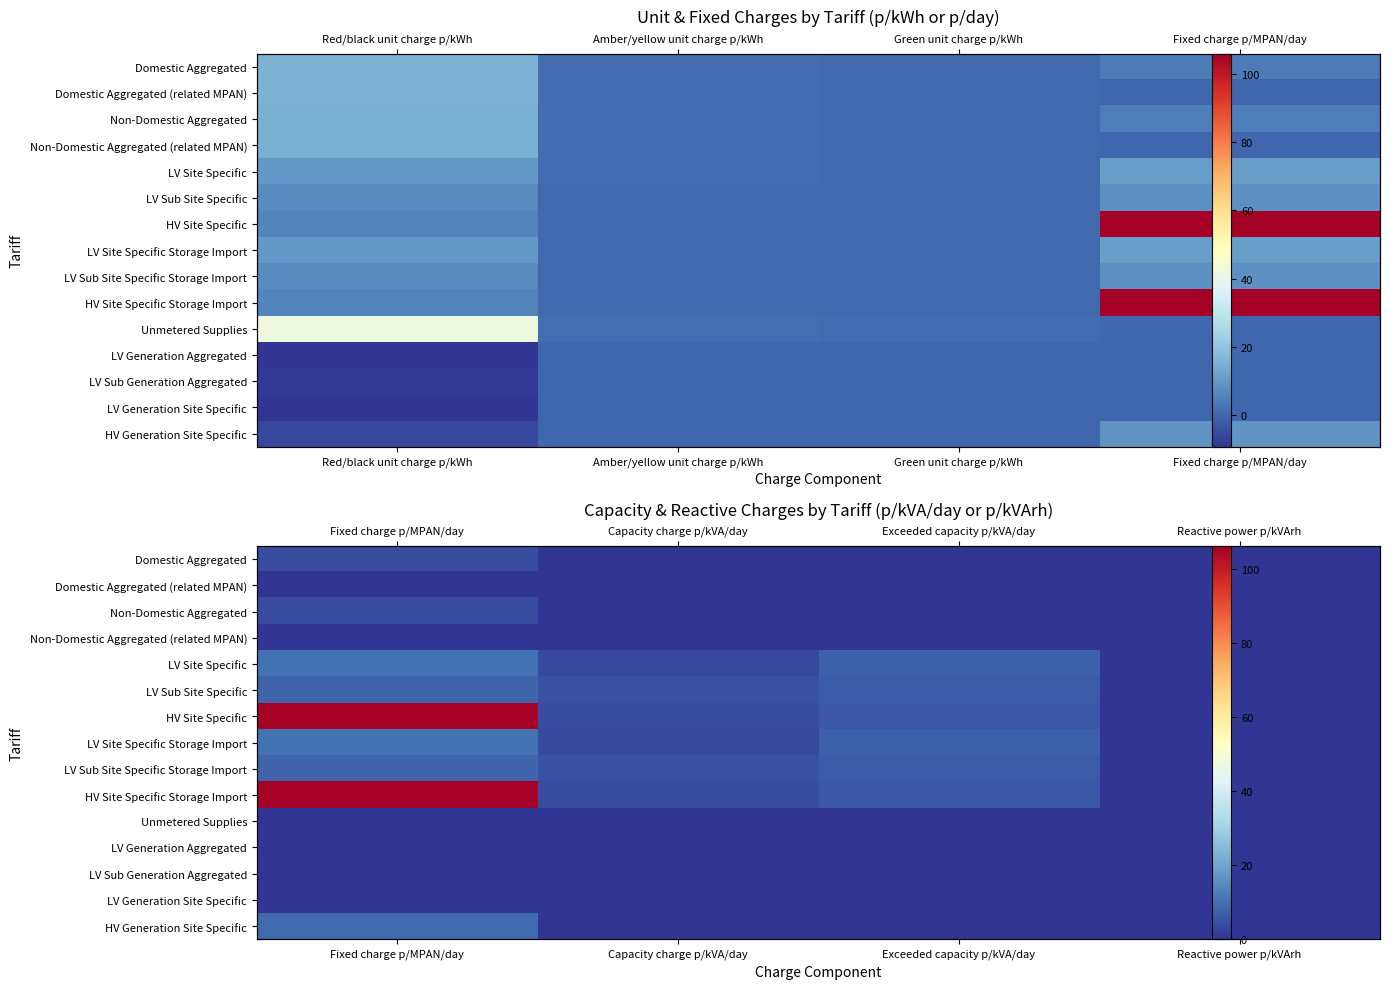

How many data points in HV Site Specific are above 5?

2